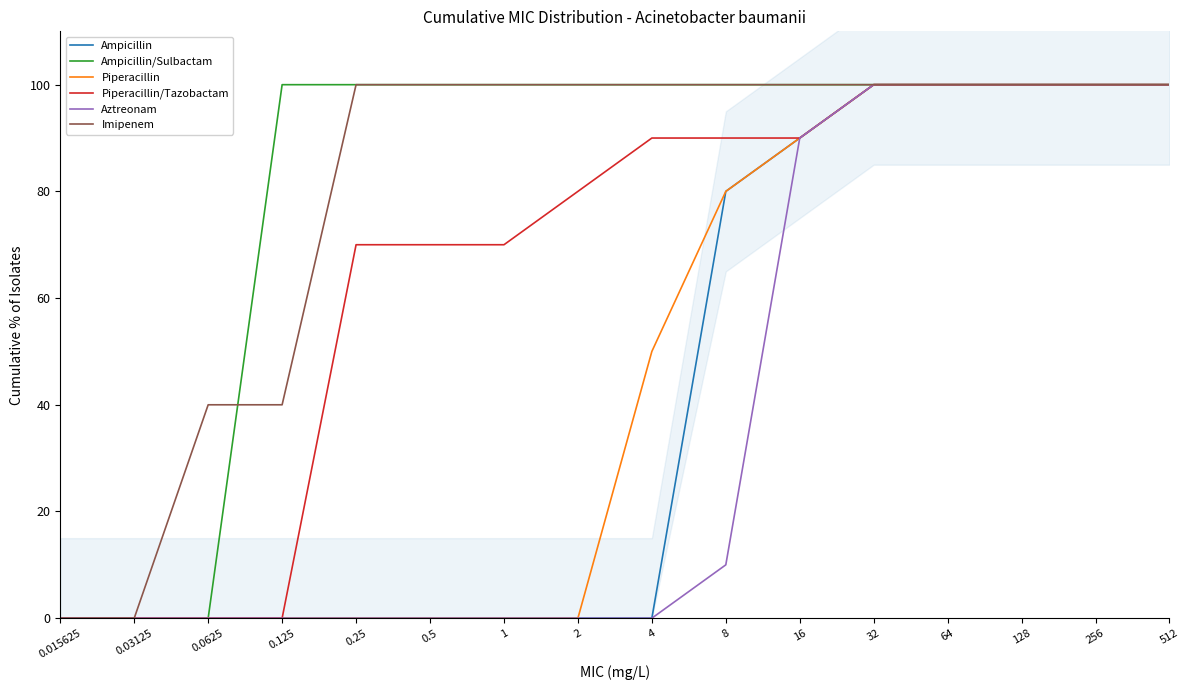

What is the difference between the maximum and minimum values in the Aztreonam series?

100